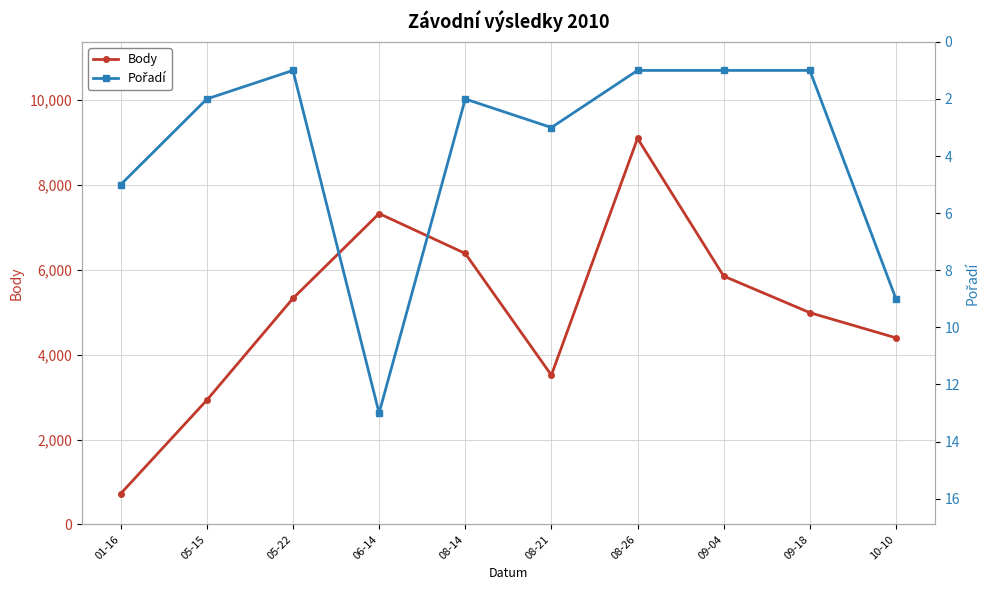

Is the value of Body at 08-14 greater than the value of Pořadí at 05-15?

Yes